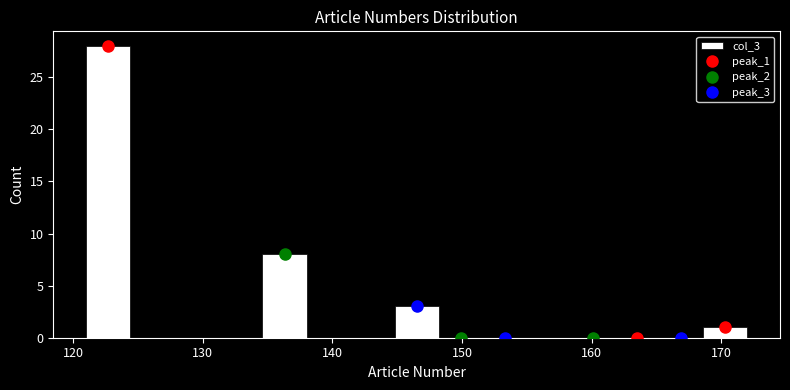

Around what value on the x-axis is the tallest bar? Give the approximate position of its centre, as read against the axis.

123